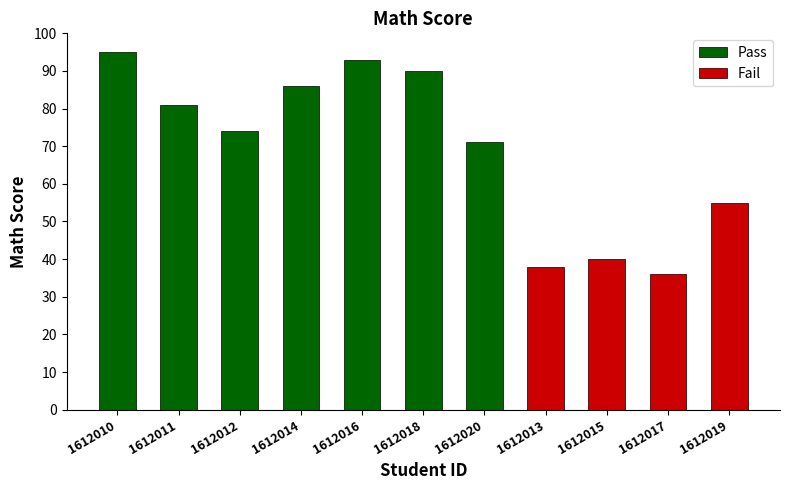

What is the average value of the Pass series?

84